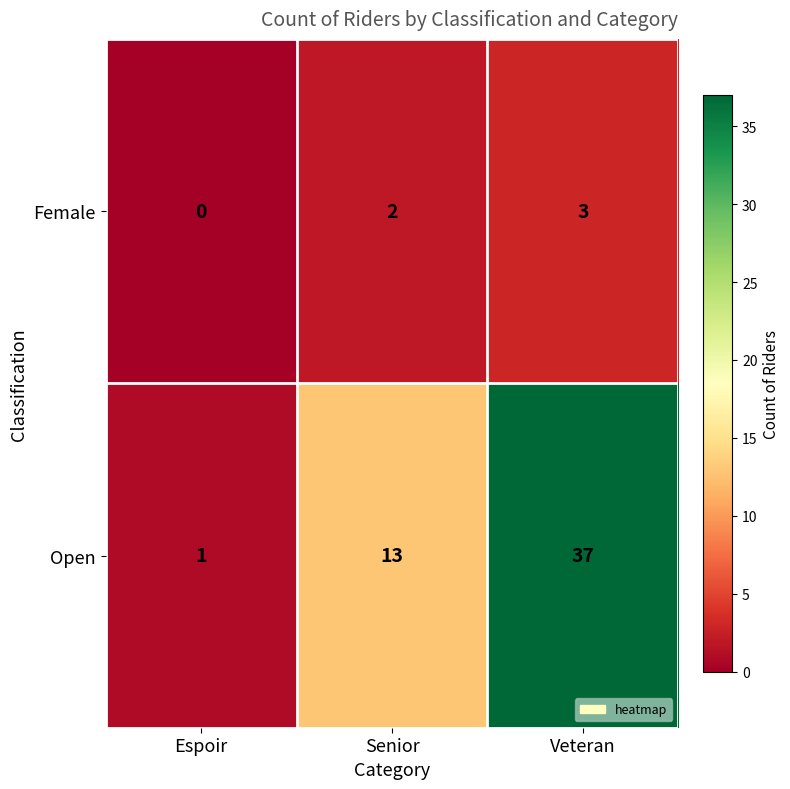

Where is Open nearest to the value 19?

Senior